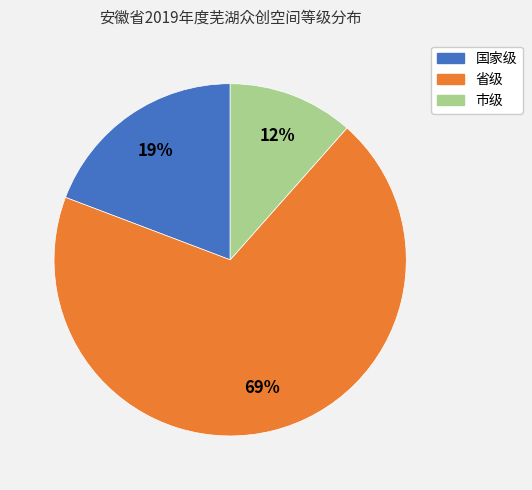

Which has a higher value, 市级 or 省级?

省级